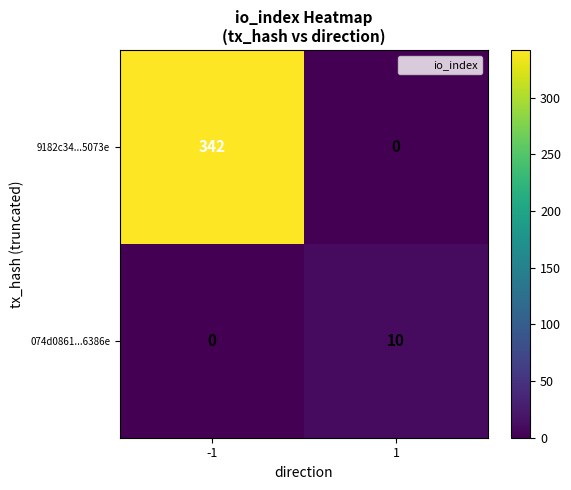

How many distinct data groups are displayed?

2